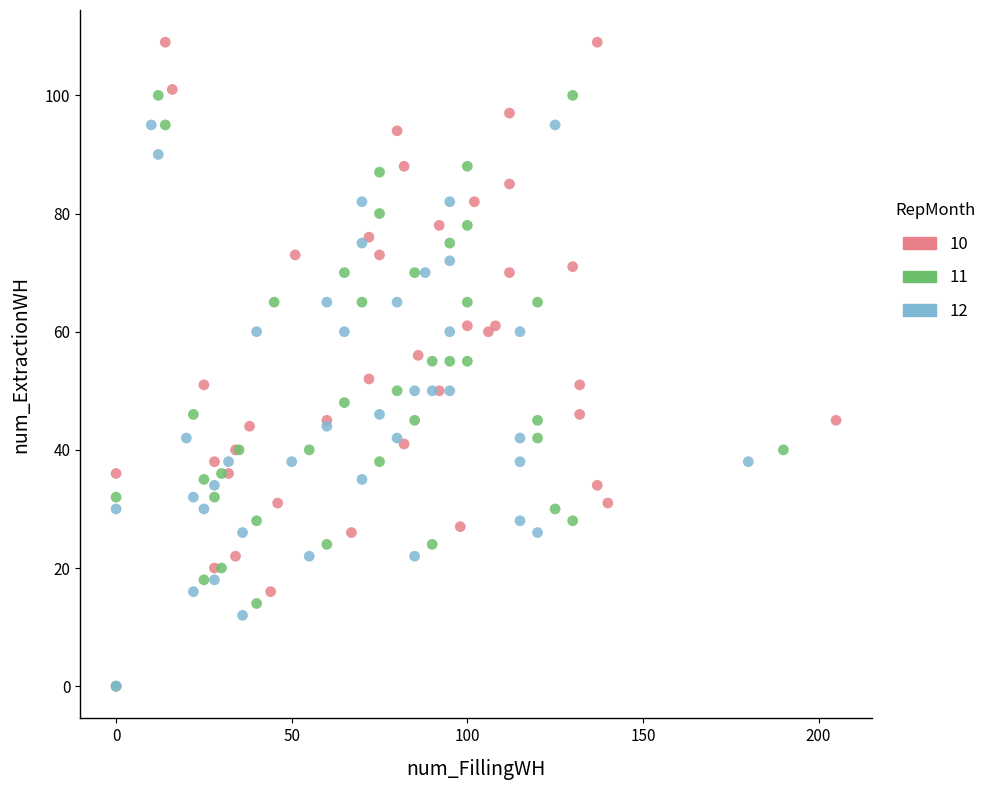

Which series reaches the maximum Y coordinate?

10